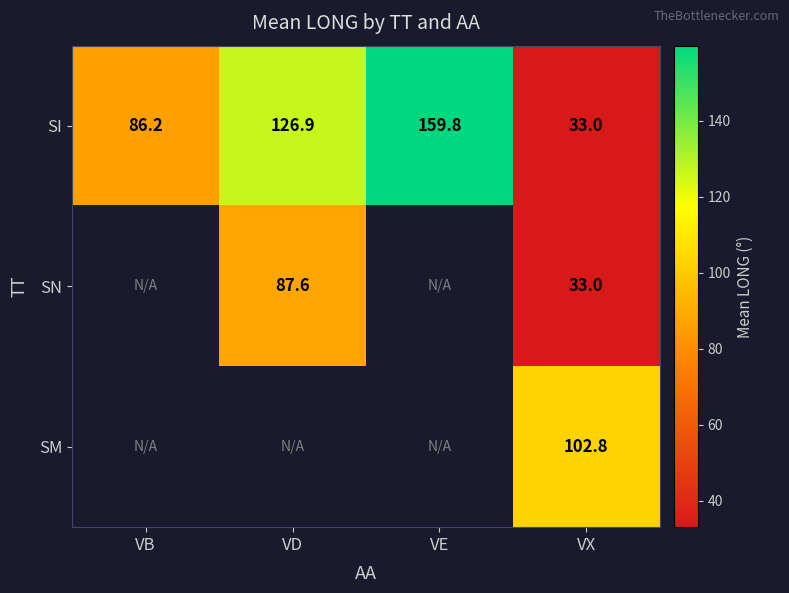

What value does the SI series have at VB?

86.2